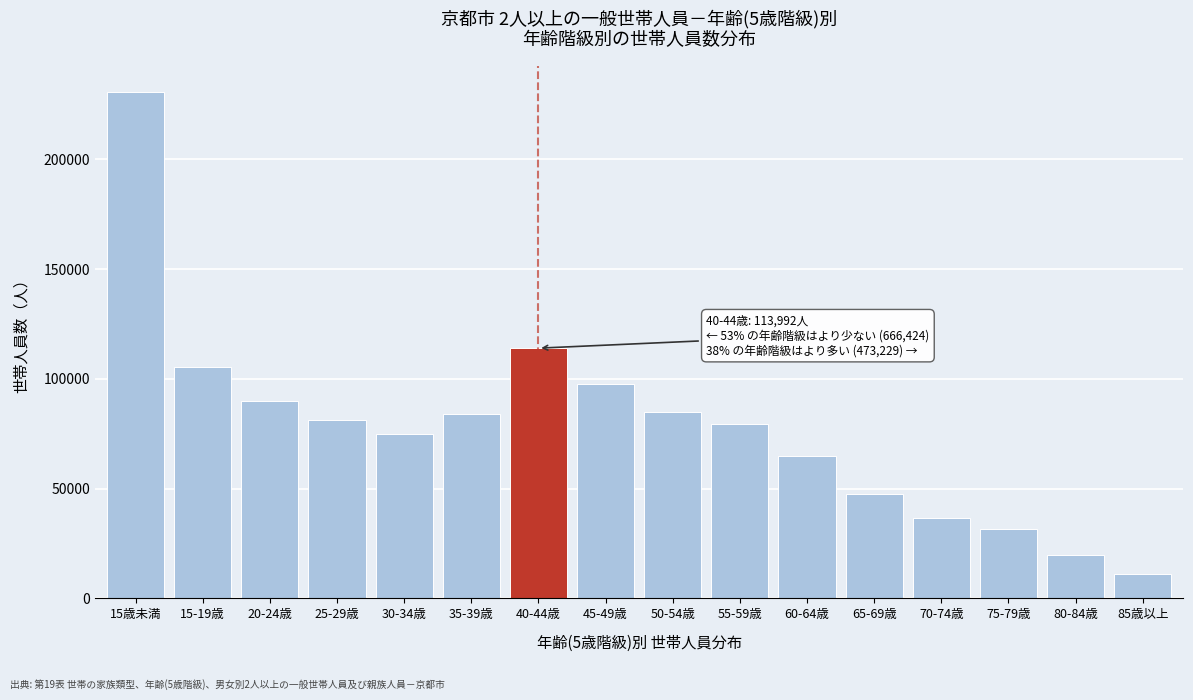

Reading right to left, list all the values displayed in this chart.

11147	19825	31379	36691	47426	64922	79250	85054	97535	113992	83797	74917	81477	89689	105633	230911